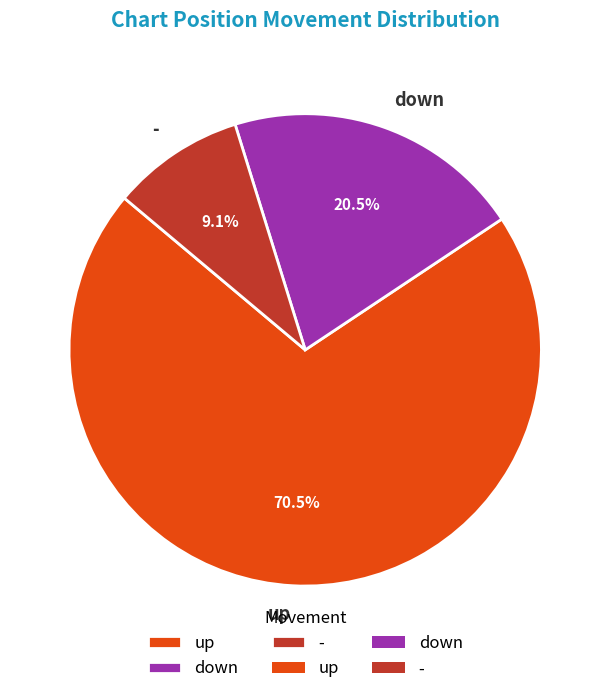

Which category has the biggest portion of the pie?

up